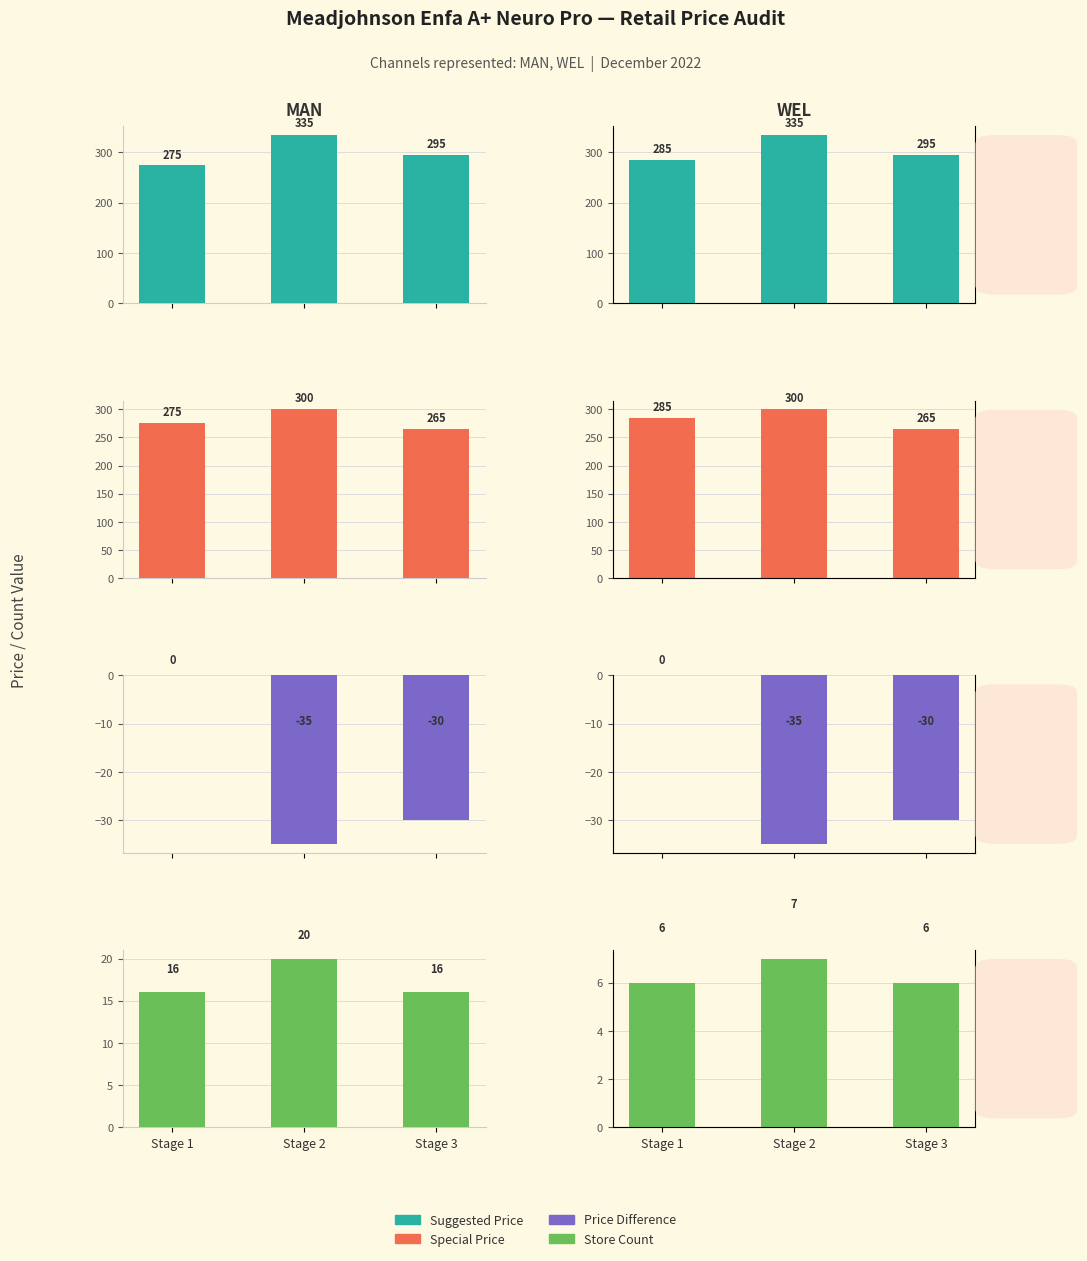

What is the sum of the Price Difference values at Stage 2 and Stage 1?

-35